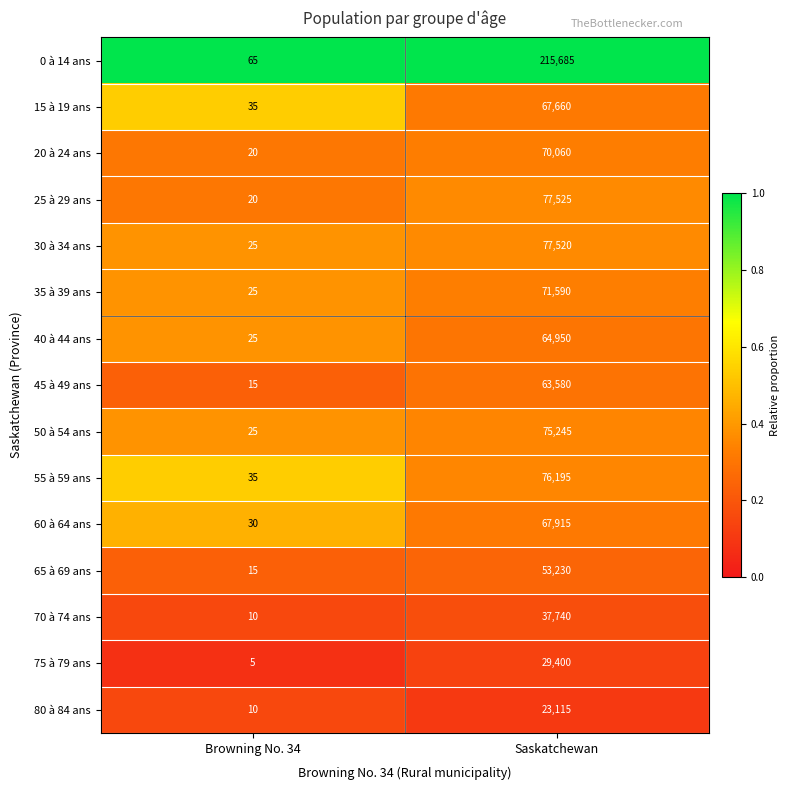

List the series in order of their peak value, highest first.

0 à 14 ans, 25 à 29 ans, 30 à 34 ans, 55 à 59 ans, 50 à 54 ans, 35 à 39 ans, 20 à 24 ans, 60 à 64 ans, 15 à 19 ans, 40 à 44 ans, 45 à 49 ans, 65 à 69 ans, 70 à 74 ans, 75 à 79 ans, 80 à 84 ans